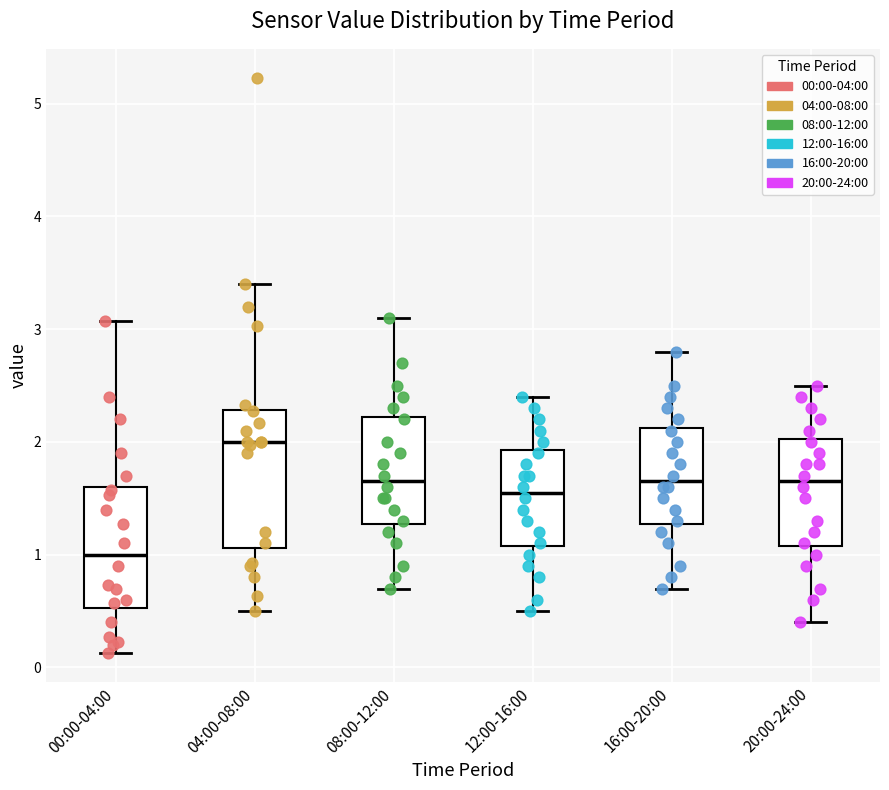

Reading left to right, read every box against the y-axis: the position of its median line, the range the box covers, and the ends of its whiskers. The values are not printed on the chart, so give them approximately, as read against the axis.

00:00-04:00: median 1.0, box 0.5 to 1.6, whiskers 0.1 to 3.1
04:00-08:00: median 2.0, box 1.1 to 2.3, whiskers 0.5 to 3.4
08:00-12:00: median 1.7, box 1.3 to 2.2, whiskers 0.7 to 3.1
12:00-16:00: median 1.6, box 1.1 to 1.9, whiskers 0.5 to 2.4
16:00-20:00: median 1.7, box 1.3 to 2.1, whiskers 0.7 to 2.8
20:00-24:00: median 1.7, box 1.1 to 2.0, whiskers 0.4 to 2.5